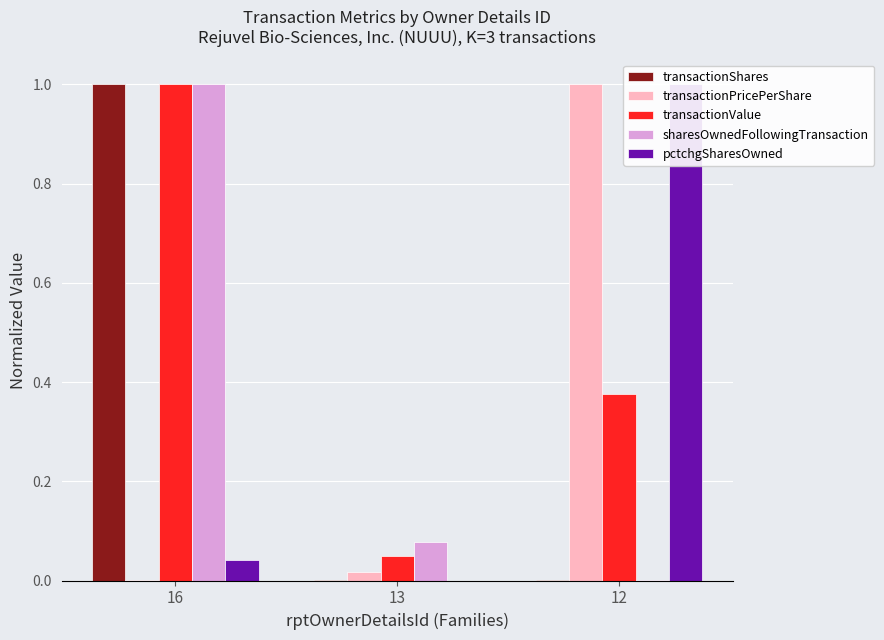

What is the sum of all transactionShares values?

1.0